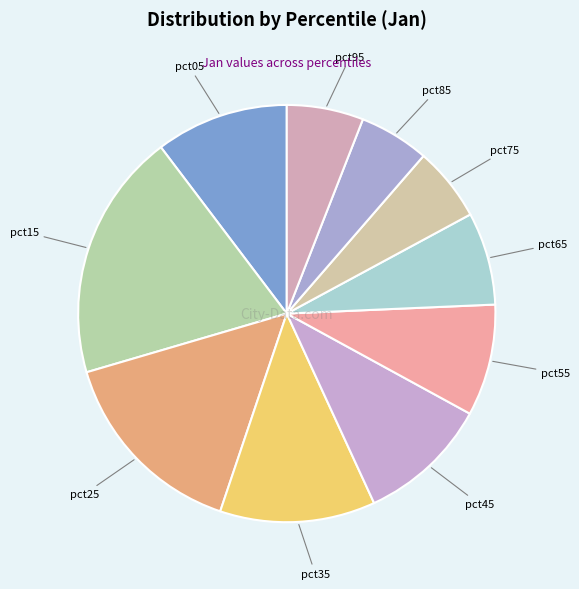

True or false: pct15 accounts for 26% of the total.

False